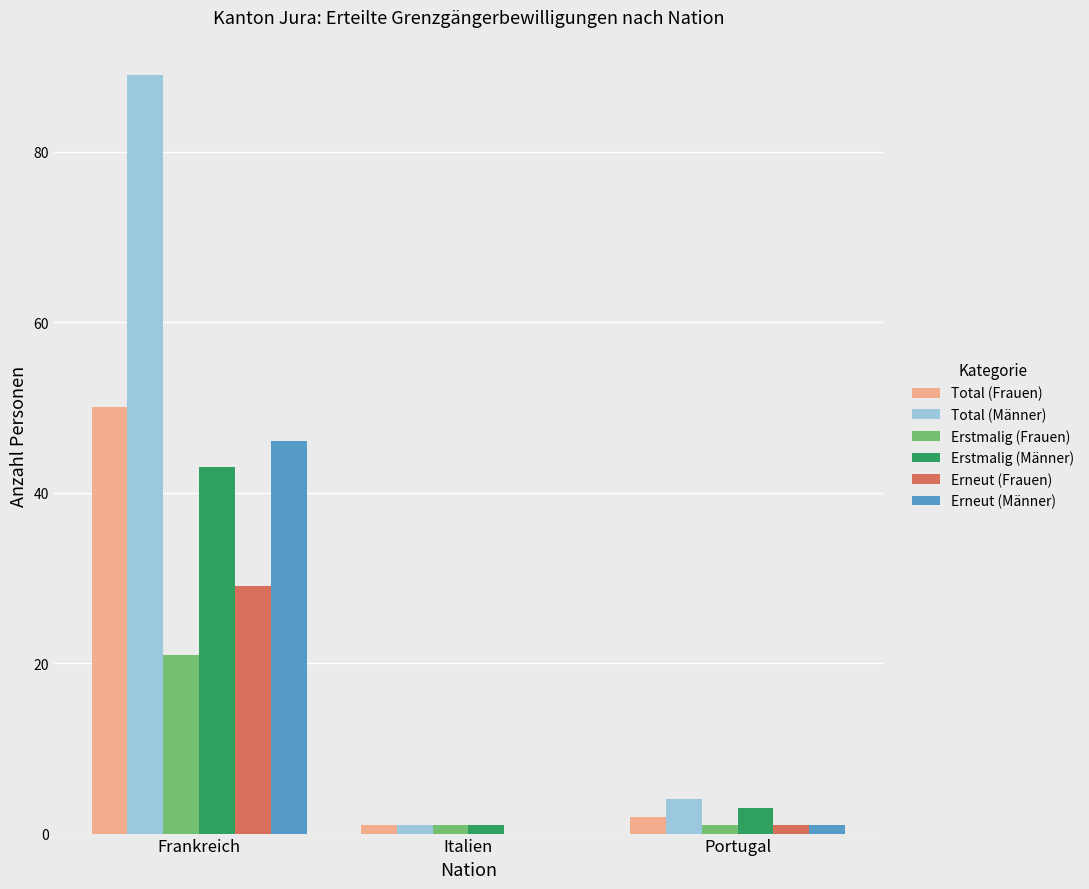

Which series has the largest total across all categories?

Total (Männer)